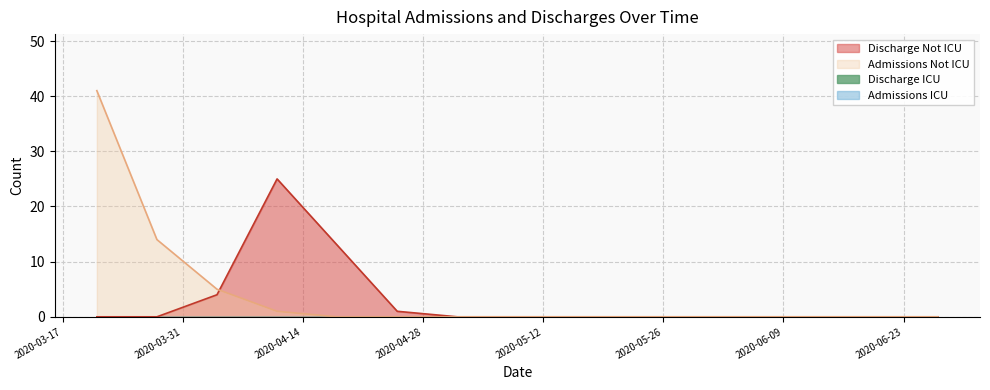

Does the chart have visible grid lines?

Yes